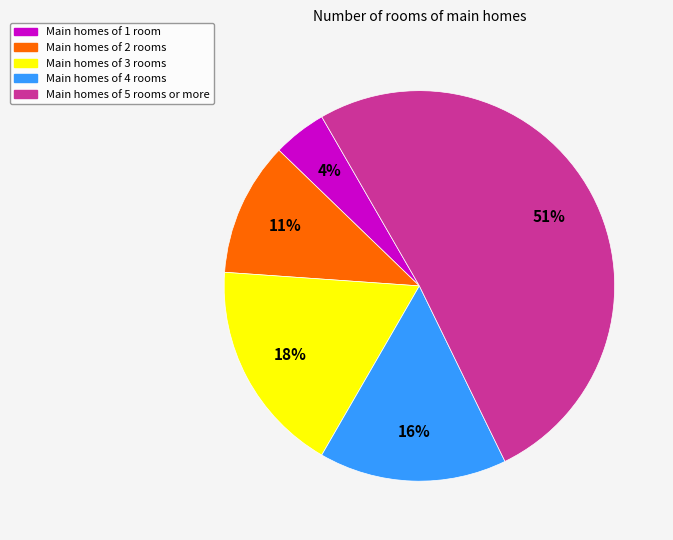

Is there a majority slice in this chart?

Yes